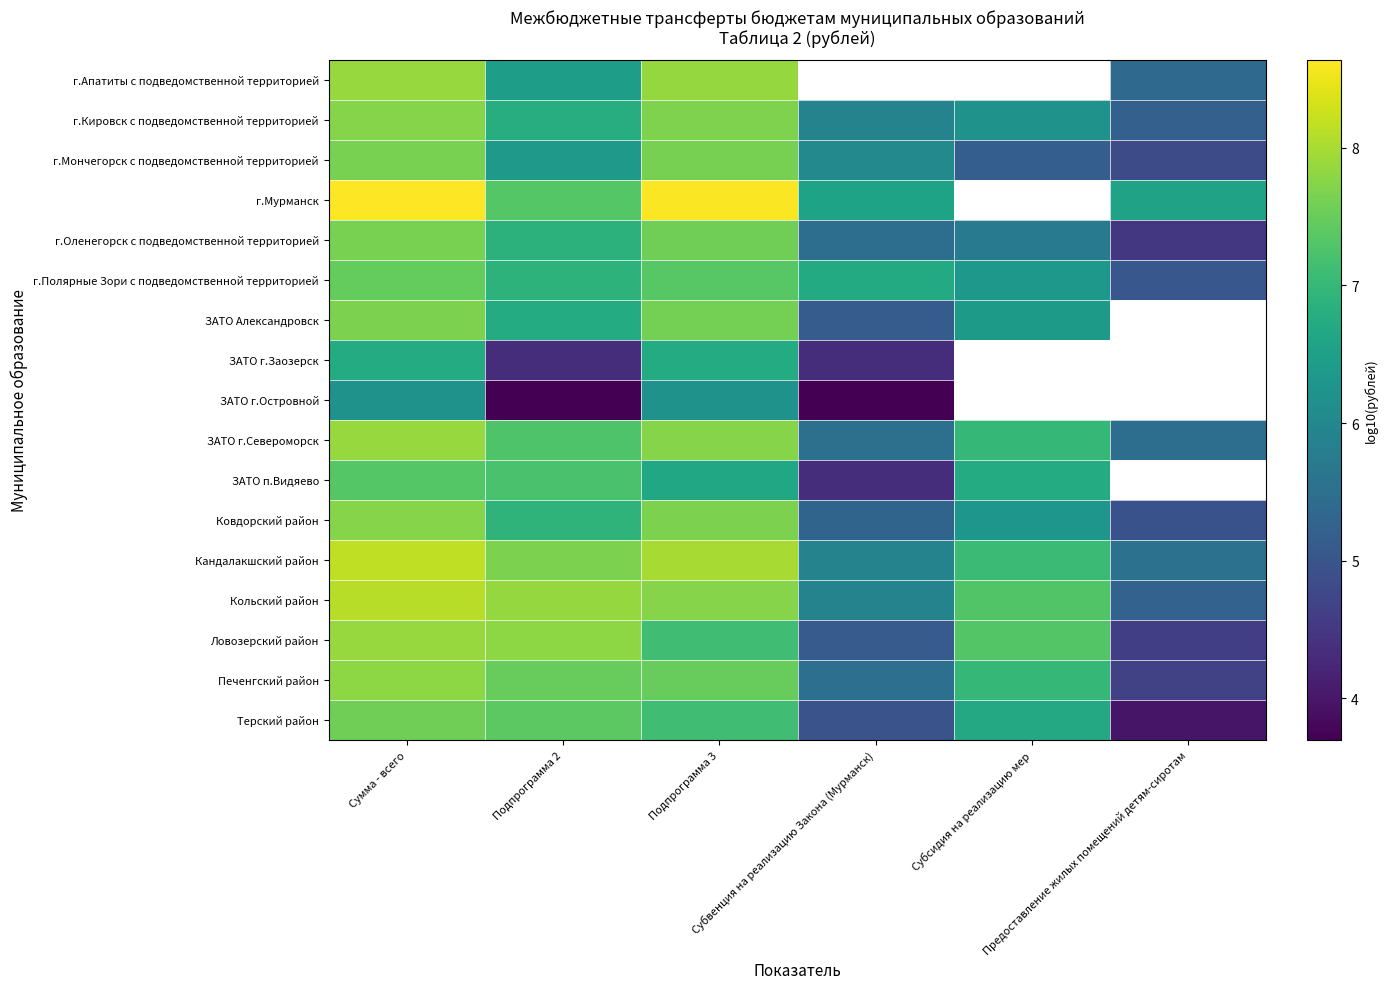

Is it true that г.Полярные Зори с подведомственной территорией equals 9.5 at Субвенция на реализацию Закона (Мурманск)?

False